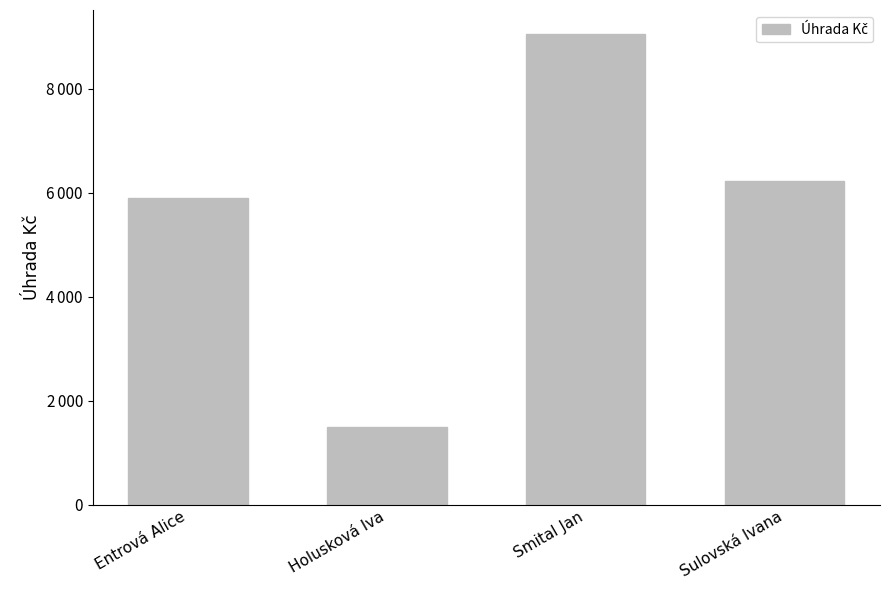

Reading right to left, list all the values displayed in this chart.

6227.7	9063.1	1492.2	5895.6